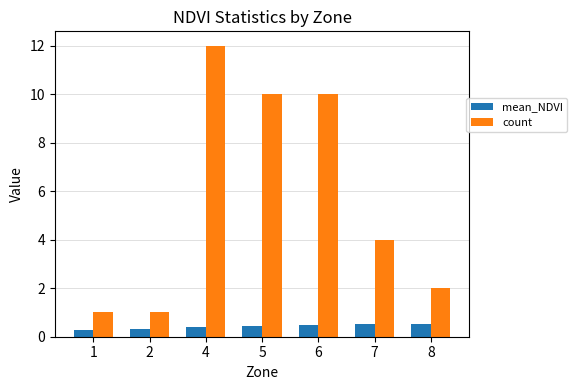

How many categories are shown in the chart?

7